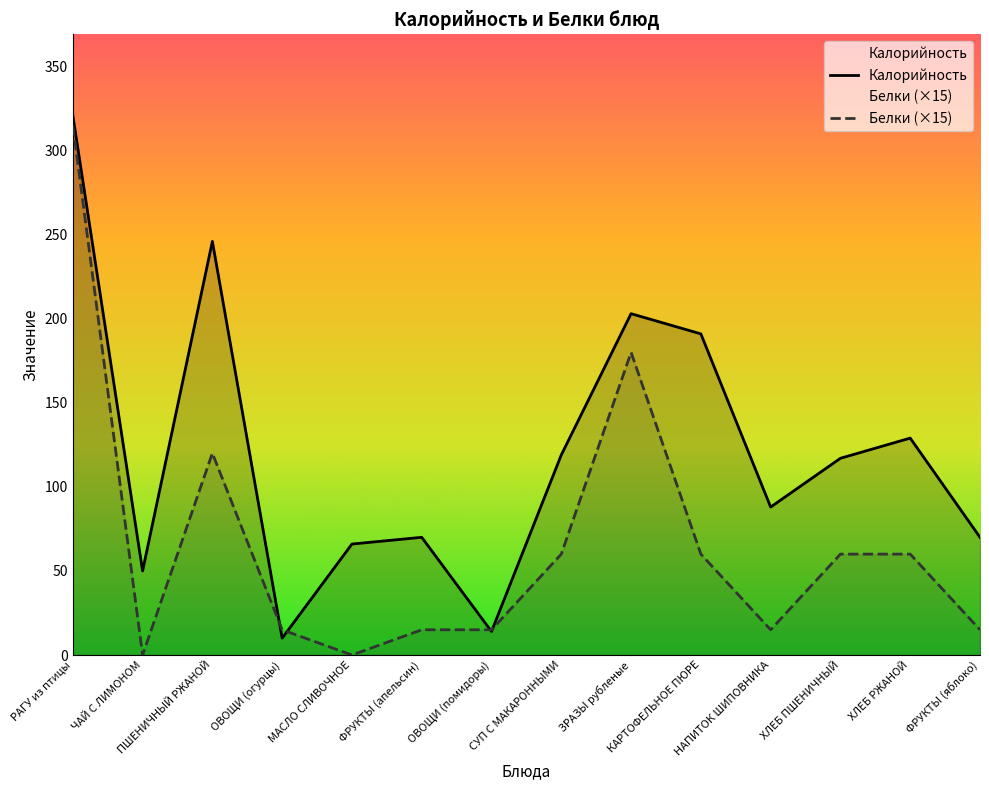

How many distinct data groups are displayed?

2